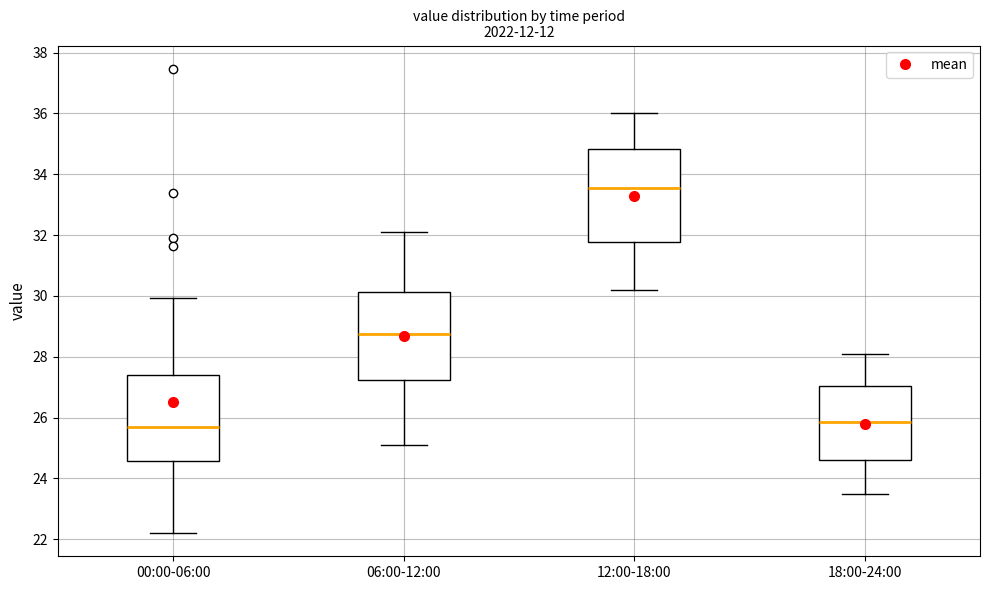

Where is the lower edge of the box for 00:00-06:00 on the y-axis? The values are not printed on the chart, so give them approximately, as read against the axis.

24.6